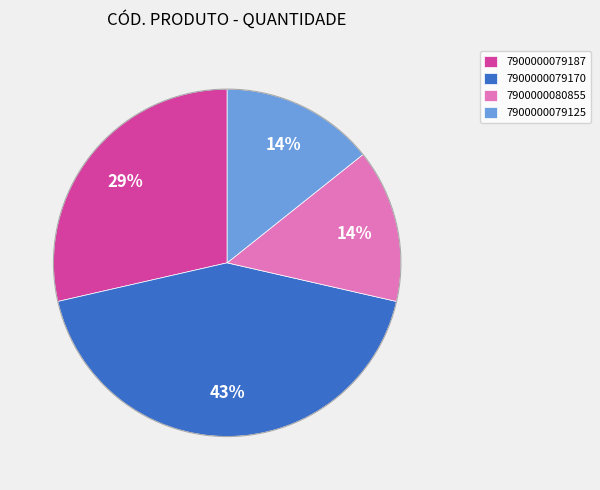

Which has a higher value, 7900000079170 or 7900000079187?

7900000079170